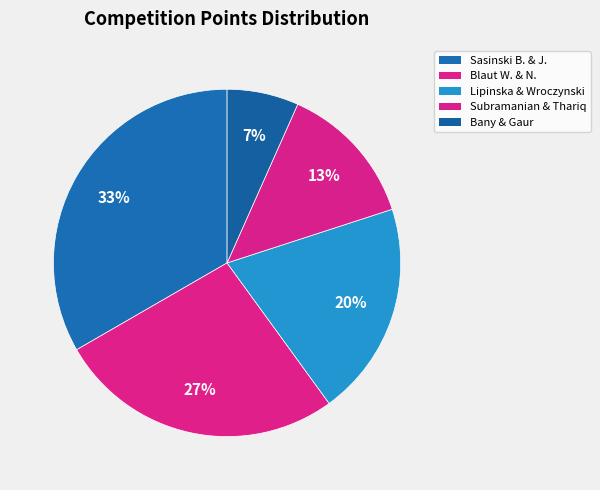

How many slices are in this pie chart?

5